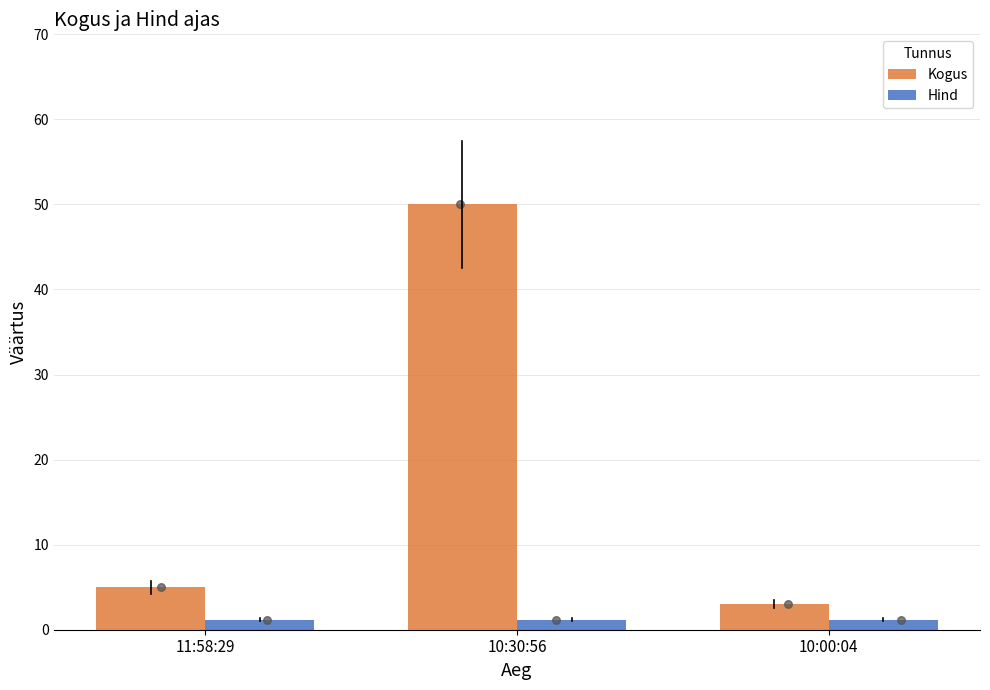

What are all the series names shown in the legend?

Kogus, Hind